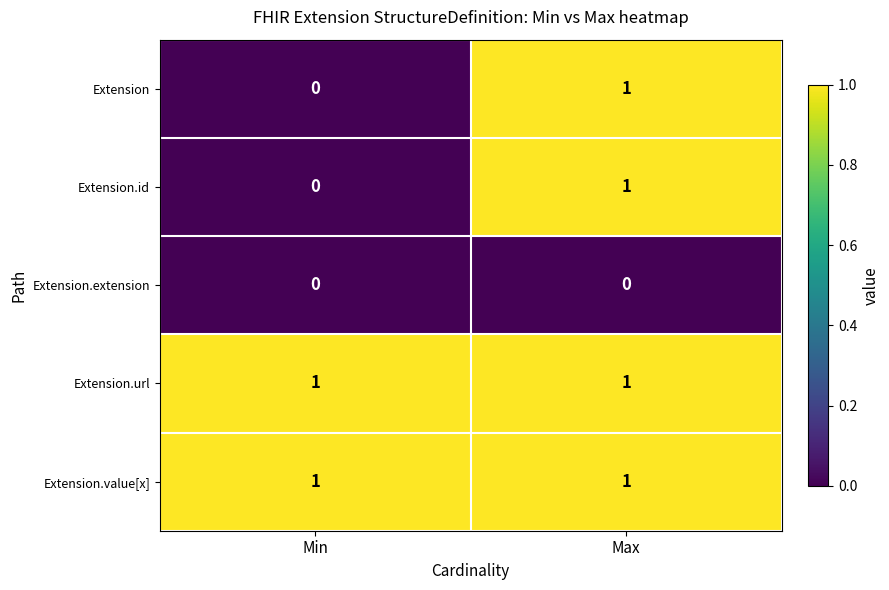

Reading left to right, what are all the values shown in this chart?

Extension: 0	1
Extension.id: 0	1
Extension.extension: 0	0
Extension.url: 1	1
Extension.value[x]: 1	1